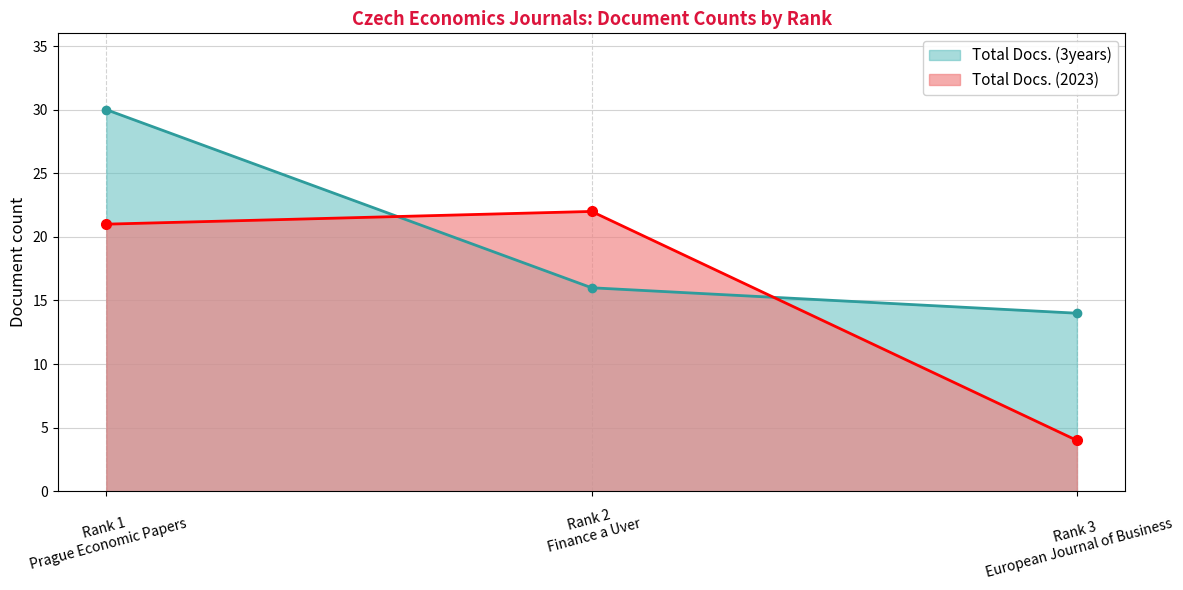

Read the Total Docs. (3years) value at Rank 2
Finance a Uver, to the nearest 5.

15